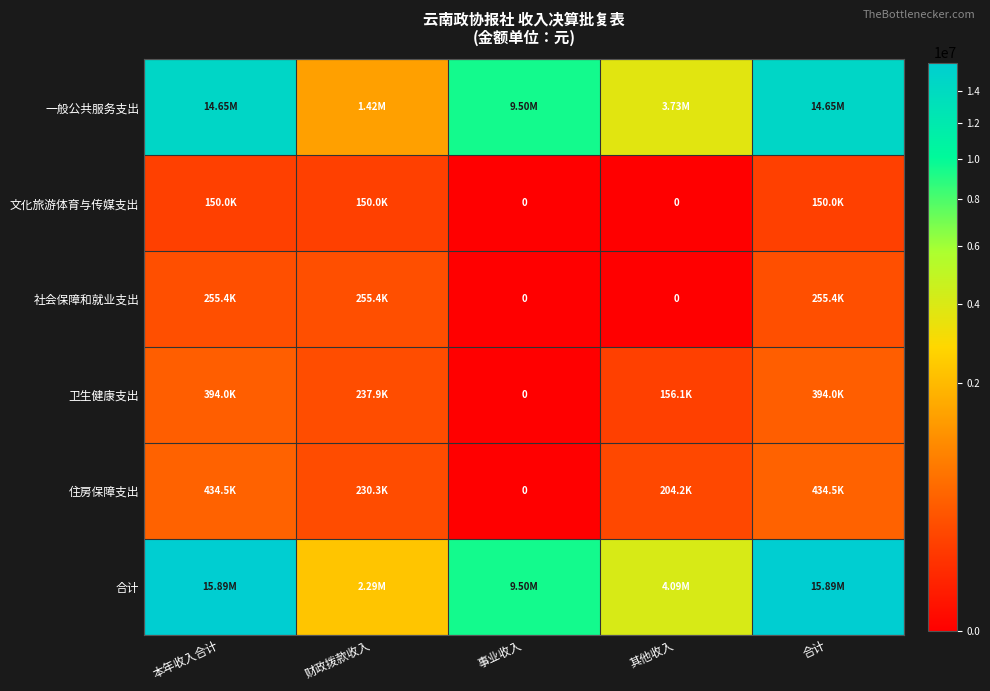

True or false: 社会保障和就业支出 has a value of 57728.1 at 财政拨款收入.

False